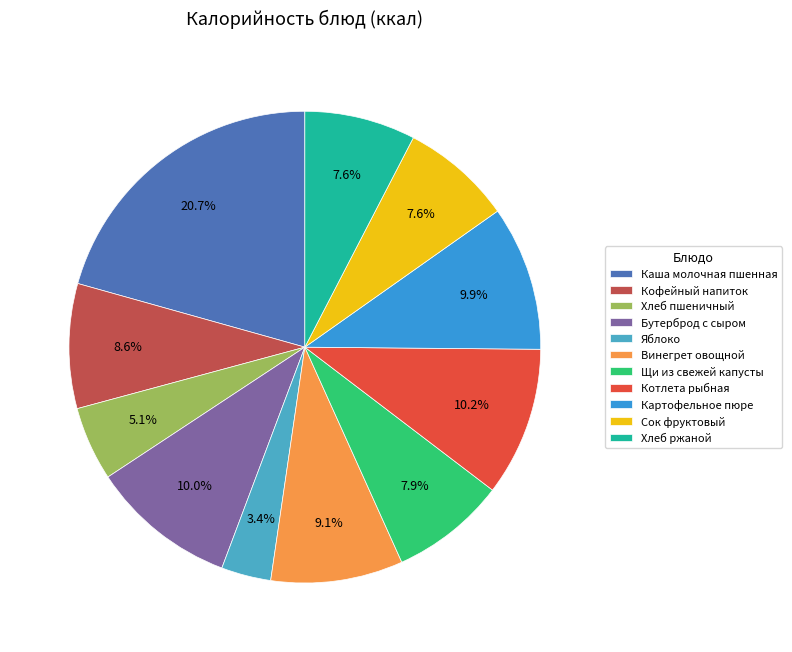

What percentage is the Картофельное пюре slice, to the nearest percent?

10%